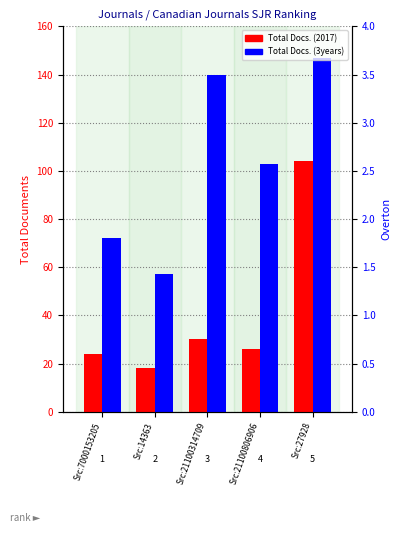

Is the value of Total Docs. (2017) at Src:27928 greater than the value of Total Docs. (3years) at Src:27928?

No